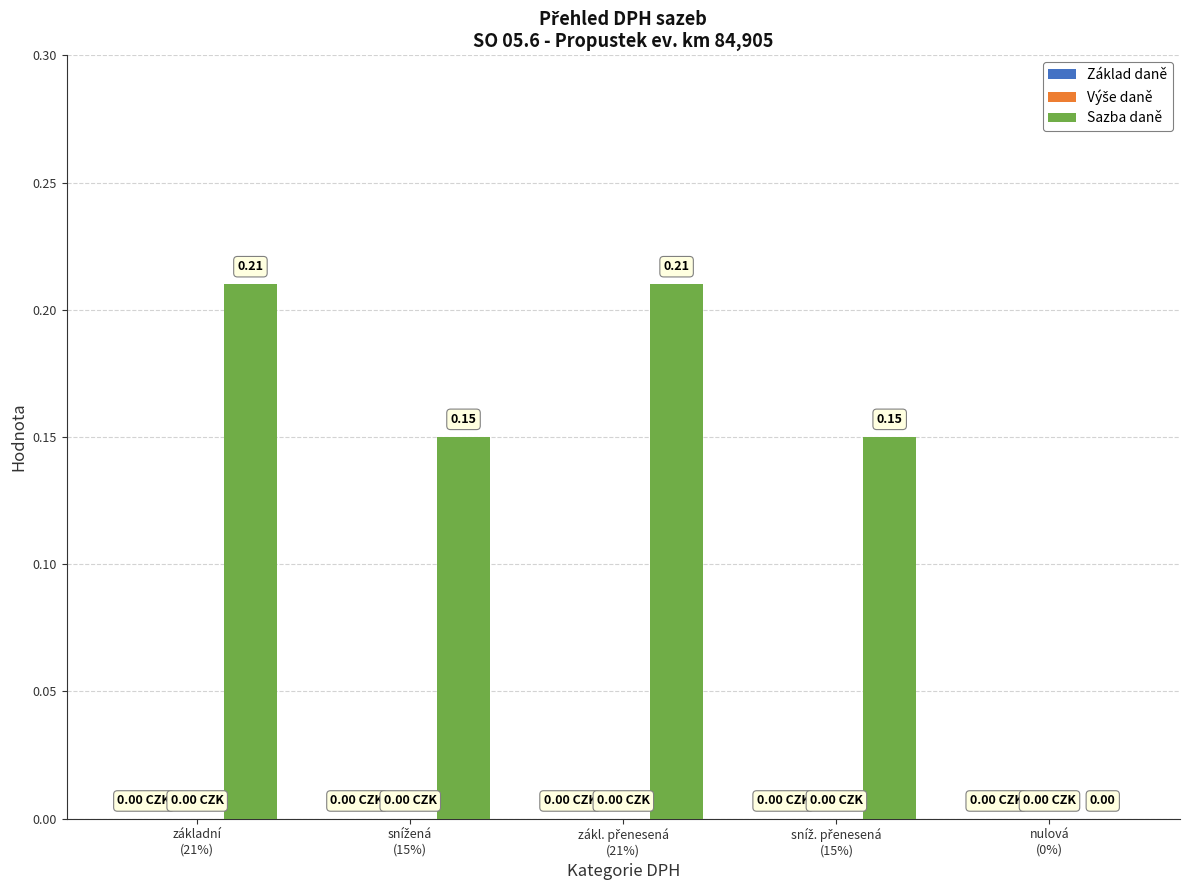

What is the sum of all values?

0.7